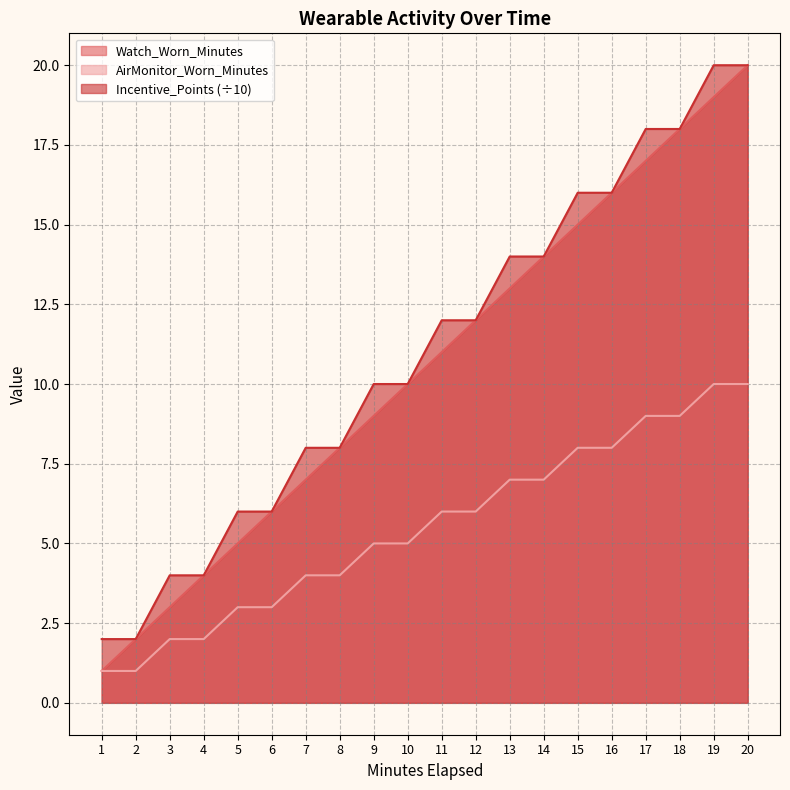

True or false: Watch_Worn_Minutes and AirMonitor_Worn_Minutes intersect in this chart.

False